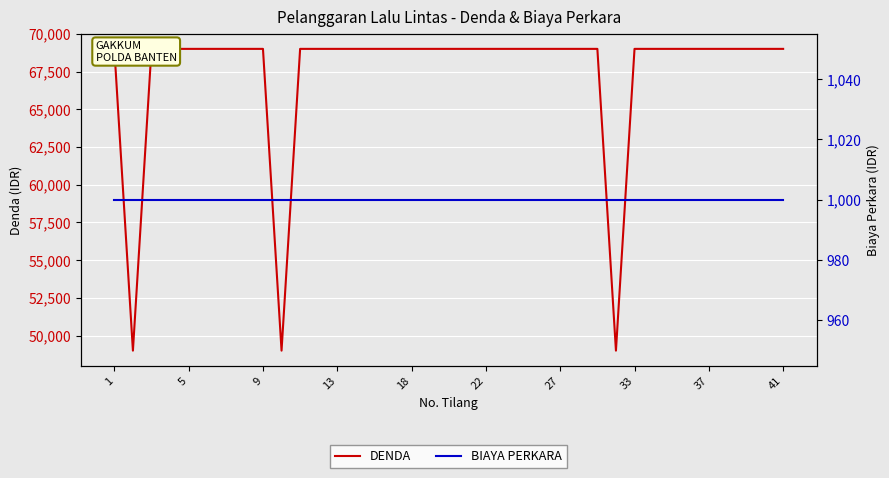

True or false: BIAYA PERKARA and DENDA intersect in this chart.

False